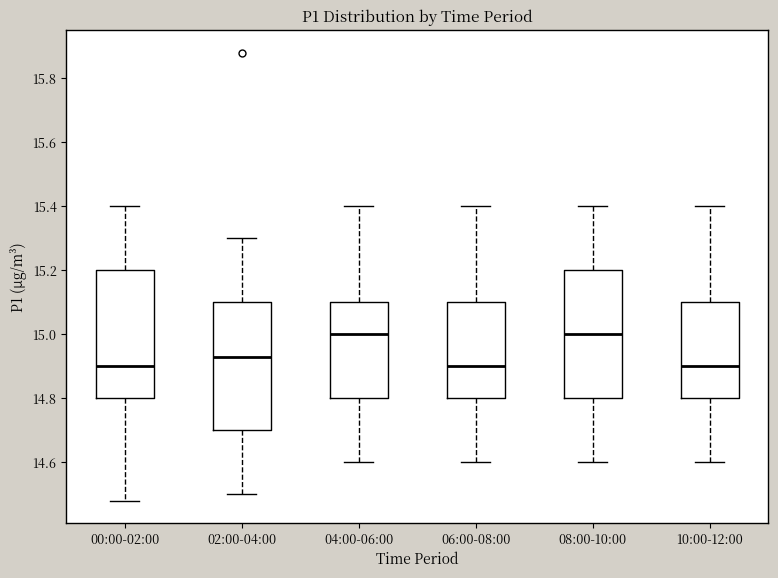

Reading left to right, transcribe this box plot: for each box, give where its median line is, the range the box spans, and where its two whiskers end, as read against the y-axis. The values are not printed on the chart, so give them approximately, as read against the axis.

00:00-02:00: median 14.90, box 14.80 to 15.20, whiskers 14.48 to 15.40
02:00-04:00: median 14.94, box 14.70 to 15.10, whiskers 14.50 to 15.30
04:00-06:00: median 15.00, box 14.80 to 15.10, whiskers 14.60 to 15.40
06:00-08:00: median 14.90, box 14.80 to 15.10, whiskers 14.60 to 15.40
08:00-10:00: median 15.00, box 14.80 to 15.20, whiskers 14.60 to 15.40
10:00-12:00: median 14.90, box 14.80 to 15.10, whiskers 14.60 to 15.40